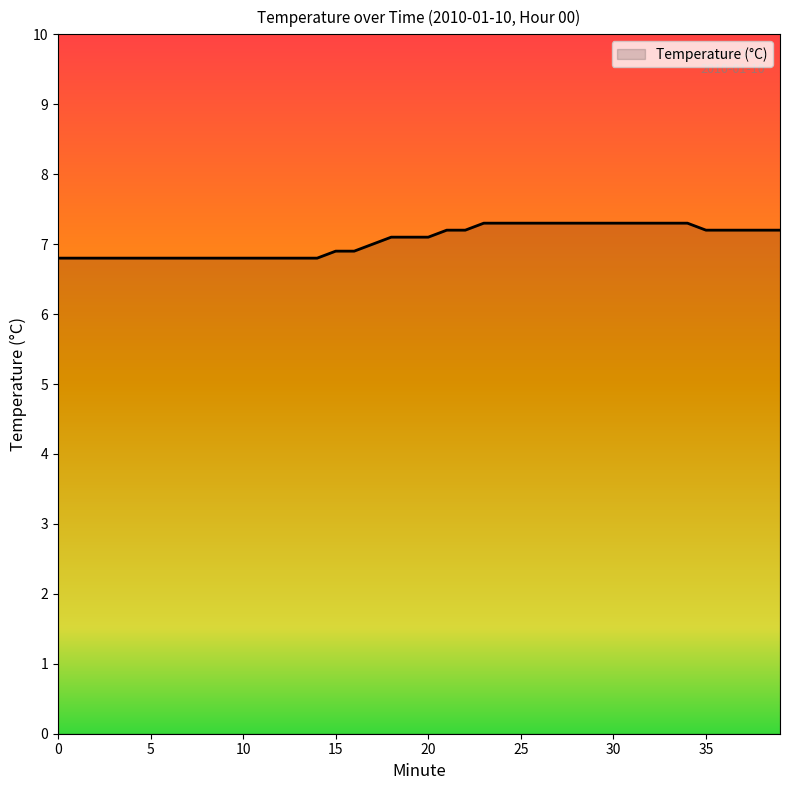

What is the minimum value shown in the chart?

6.8